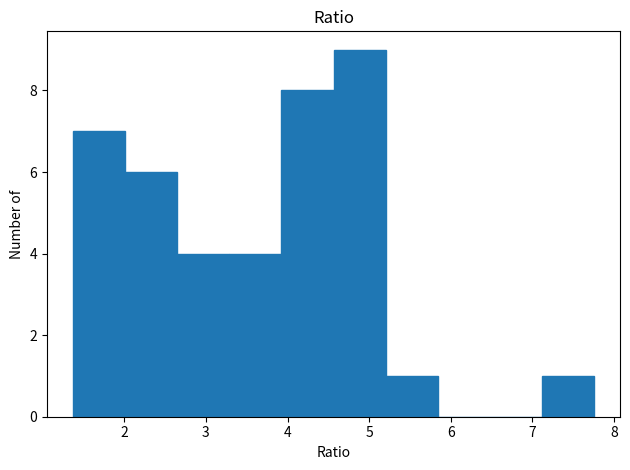

Reading left to right, transcribe this chart: for each bar, give the range it covers on the x-axis and its height. Neither the bar edges nor the heights are printed on the chart, so give them approximately, as read against the axes.

1.4 to 2.0: 7
2.0 to 2.6: 6
2.6 to 3.3: 4
3.3 to 3.9: 4
3.9 to 4.6: 8
4.6 to 5.2: 9
5.2 to 5.8: 1
5.8 to 6.5: 0
6.5 to 7.1: 0
7.1 to 7.8: 1